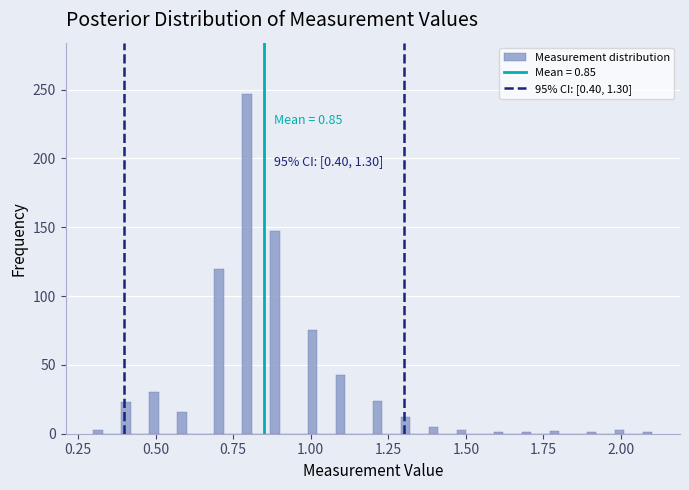

Around what value on the x-axis is the tallest bar? Give the approximate position of its centre, as read against the axis.

0.80